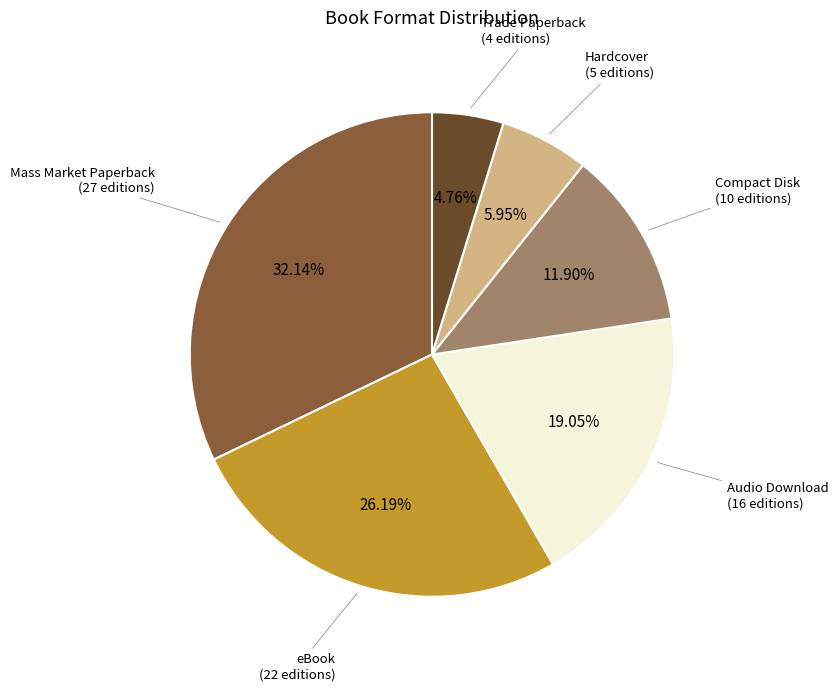

Is there any slice that represents more than half of the pie?

No